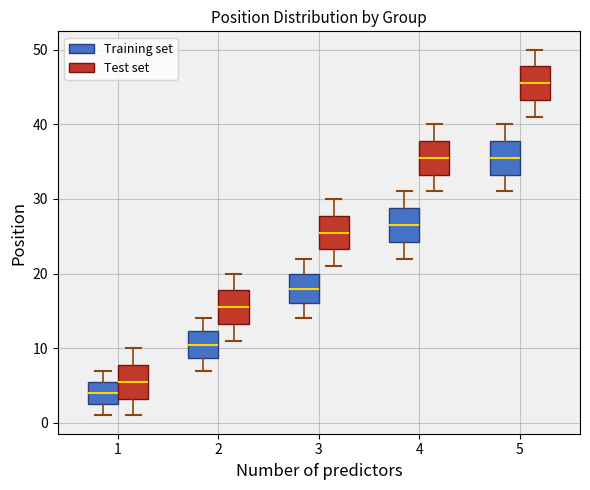

Which box's median line is the highest?

5 (Test set)